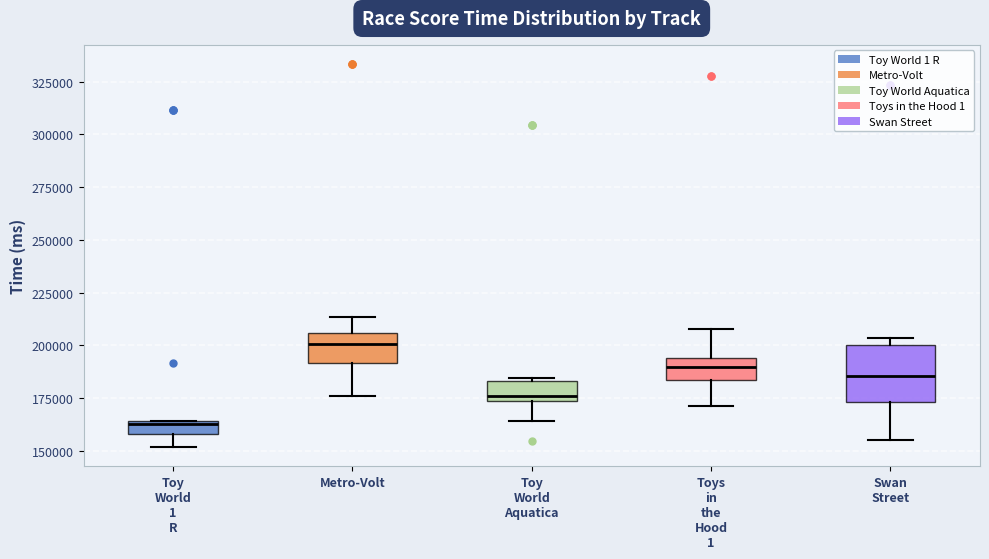

Which box is the tallest, from its lower edge to its upper edge?

Swan Street